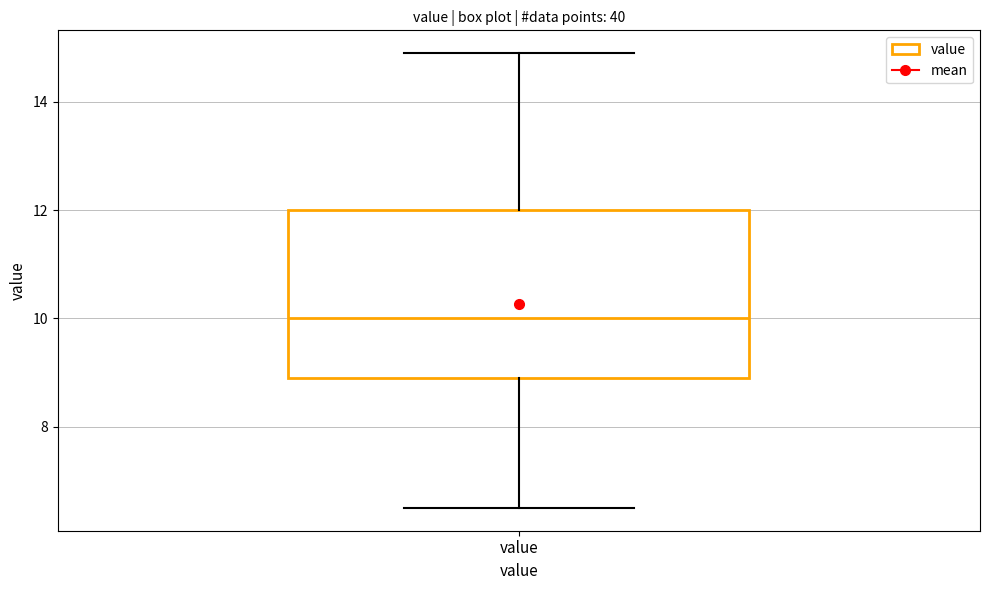

Where does the lower whisker of the box for value end on the y-axis? The values are not printed on the chart, so give them approximately, as read against the axis.

6.6